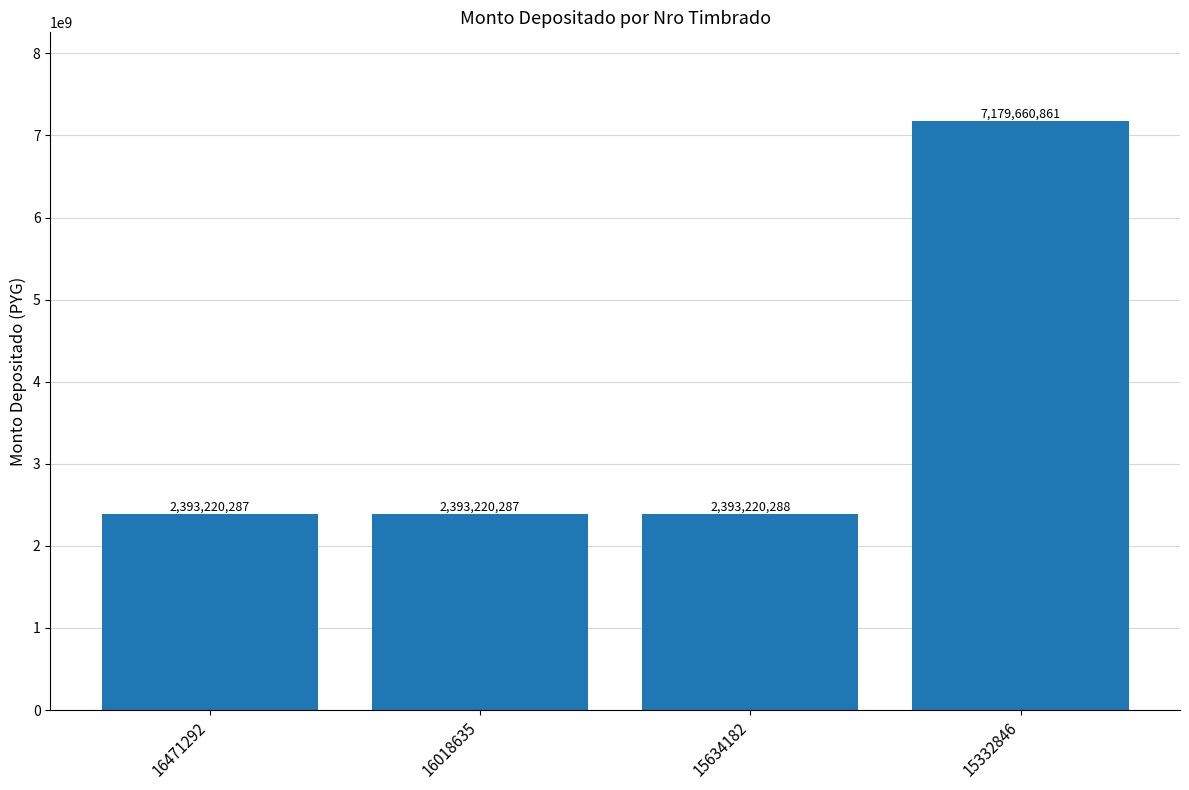

Are the bars horizontal?

No